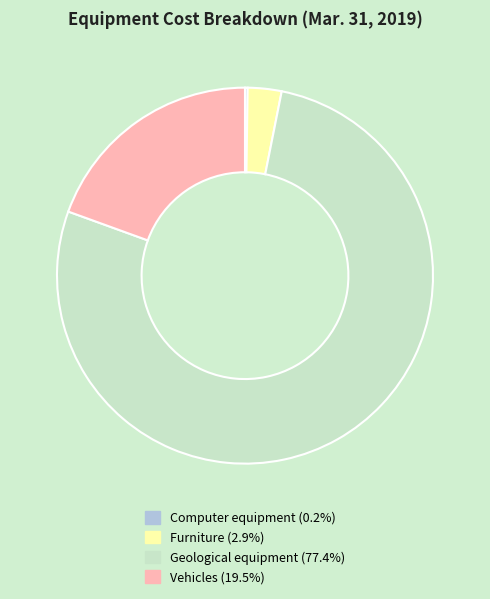

Which slice represents more than half of the pie?

Geological equipment